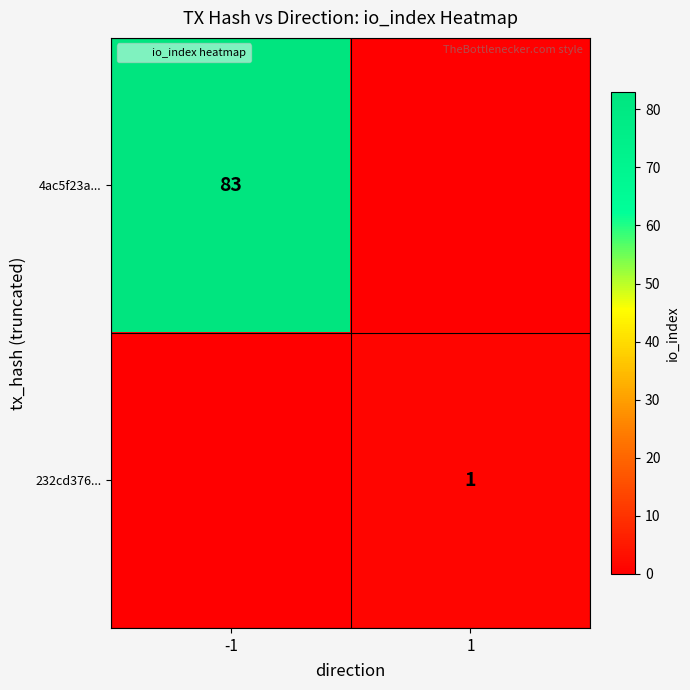

Between -1 and 1, which series saw the biggest shift?

4ac5f23a...